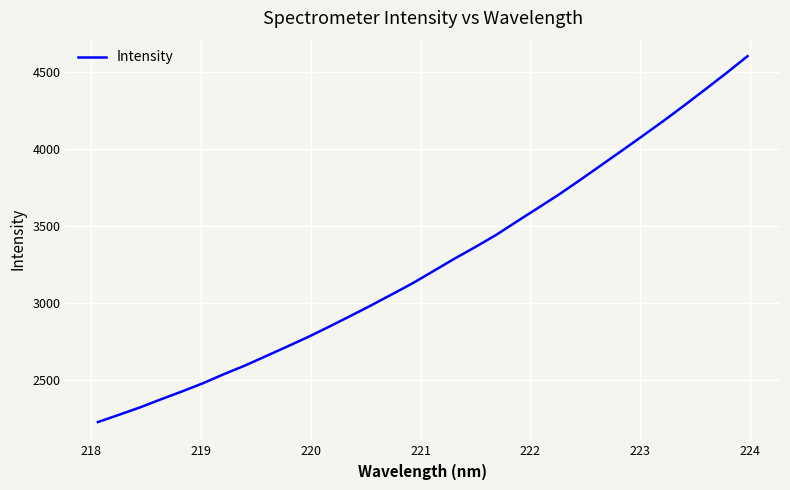

How many lines are shown in the chart?

1